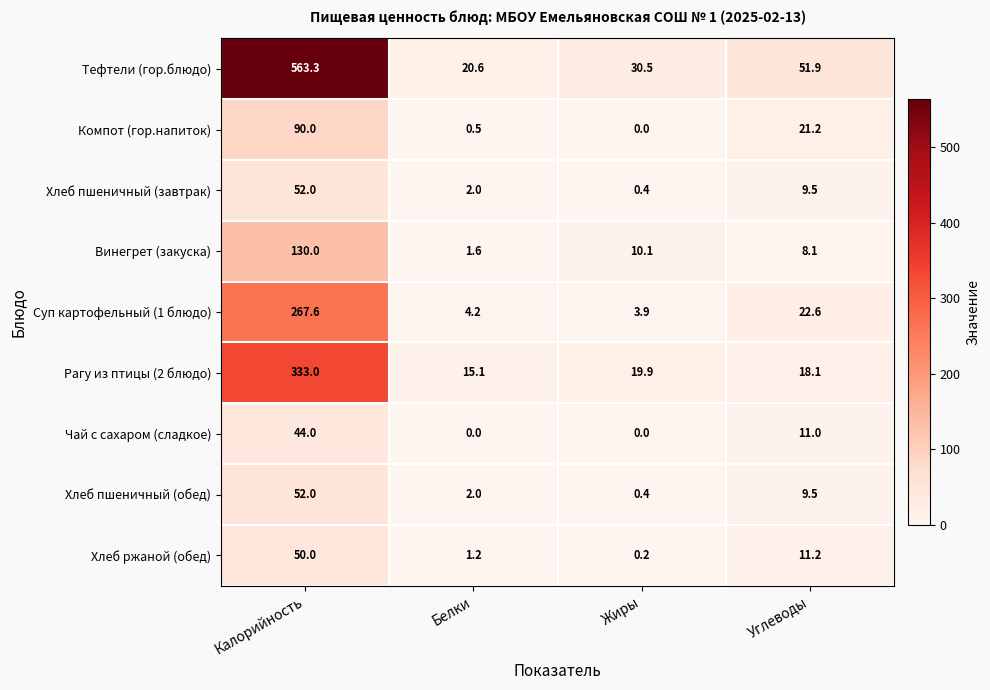

What is the difference between the highest and lowest values at Калорийность?

519.3